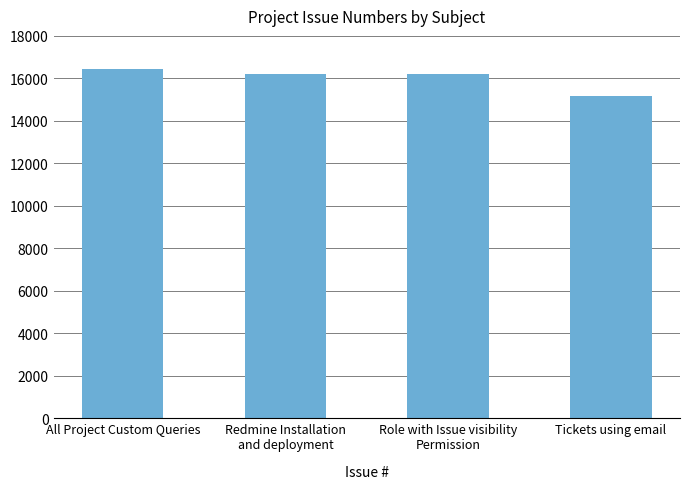

What is the label of the 3rd bar from the left?

Role with Issue visibility
Permission